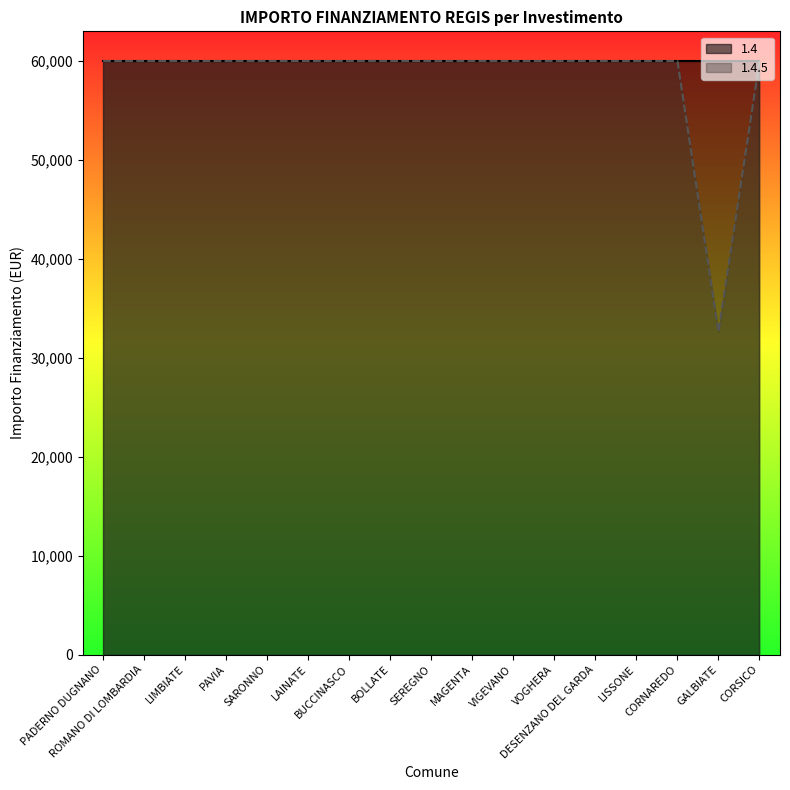

What is the value of the 4th point from the left?

59966